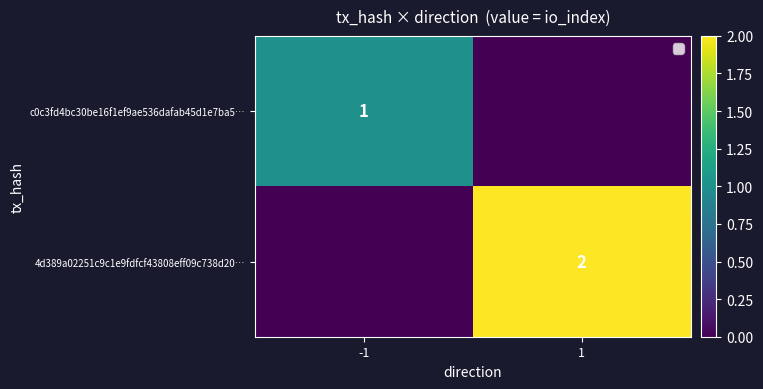

How many positive values does the c0c3fd4bc30be16f1ef9ae536dafab45d1e7ba5… series have?

1